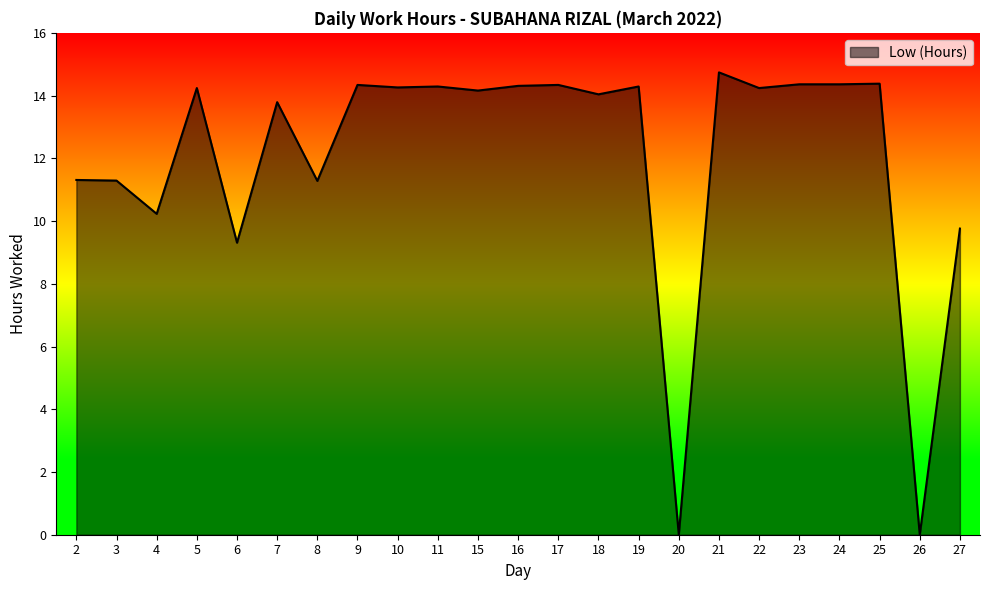

What is the difference between the maximum and minimum values?

14.7